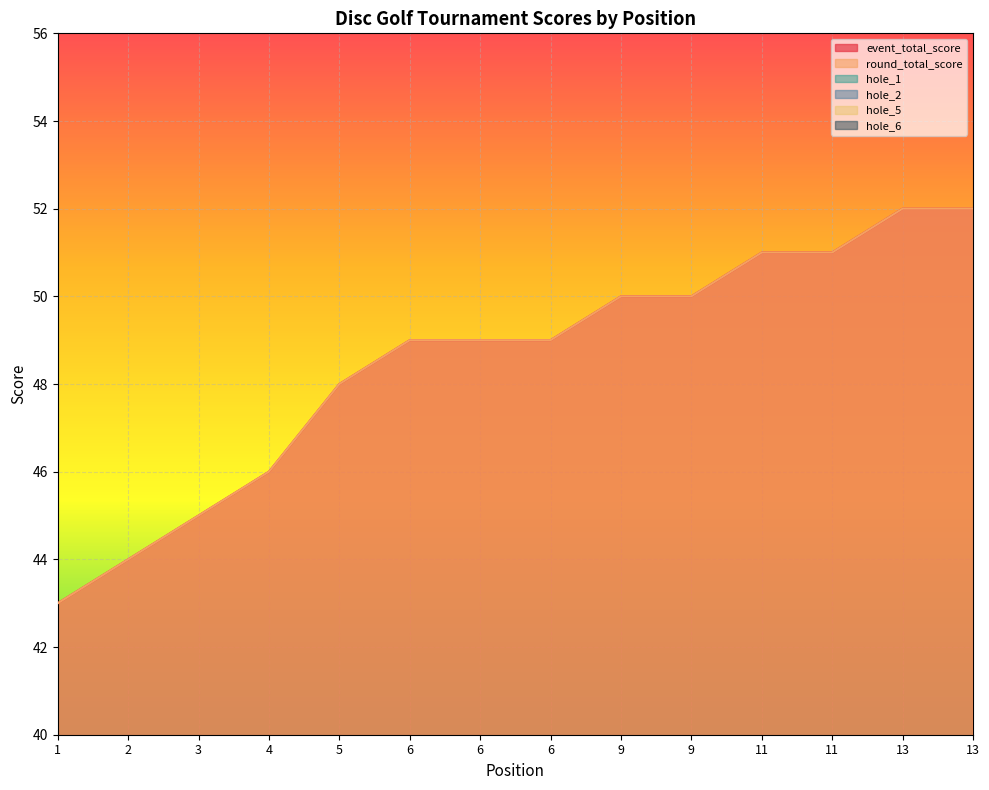

What is the sum of all hole_1 values?

41